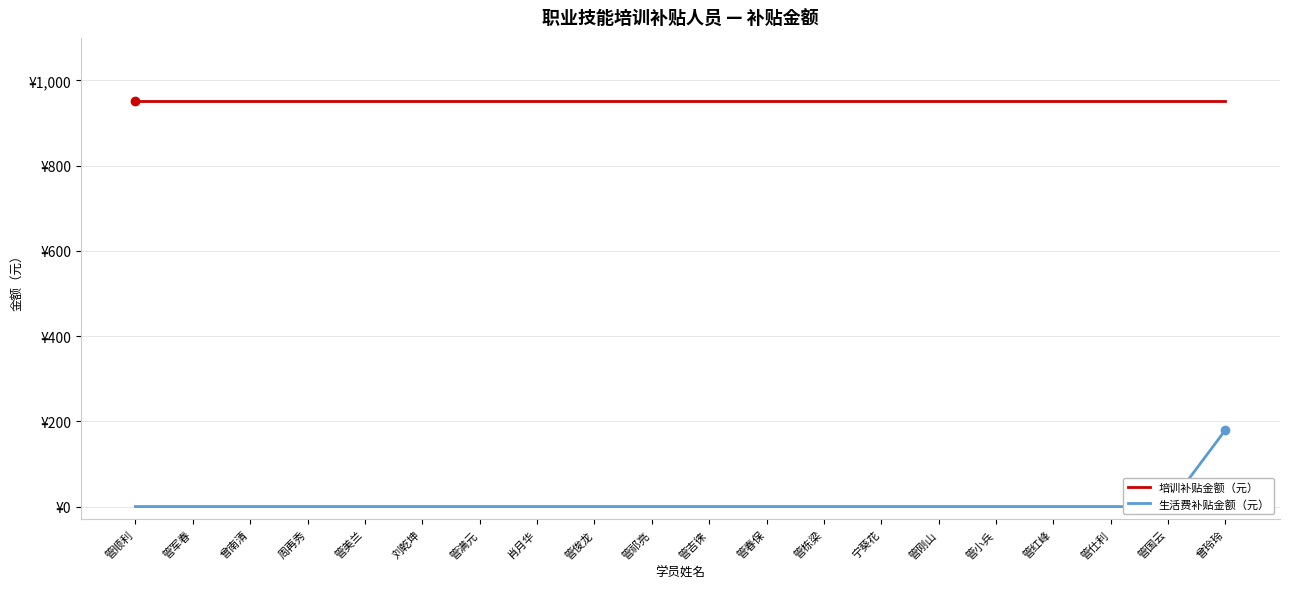

What is the maximum value for 培训补贴金额（元）?

952